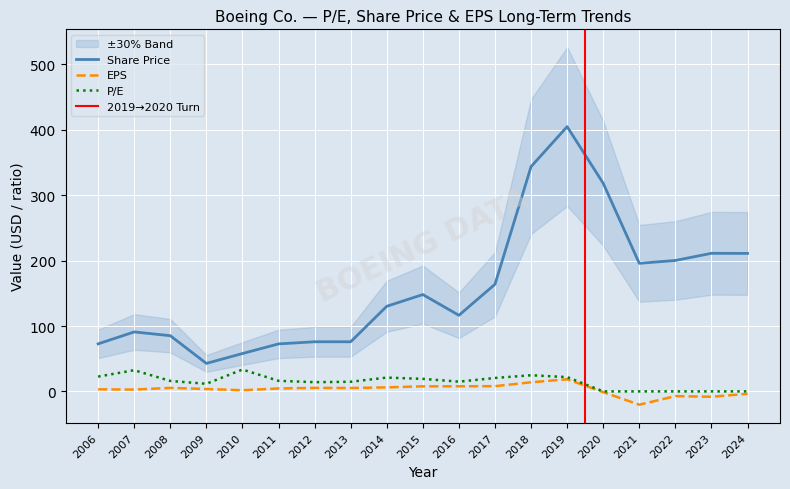

True or false: Share Price and EPS intersect in this chart.

False